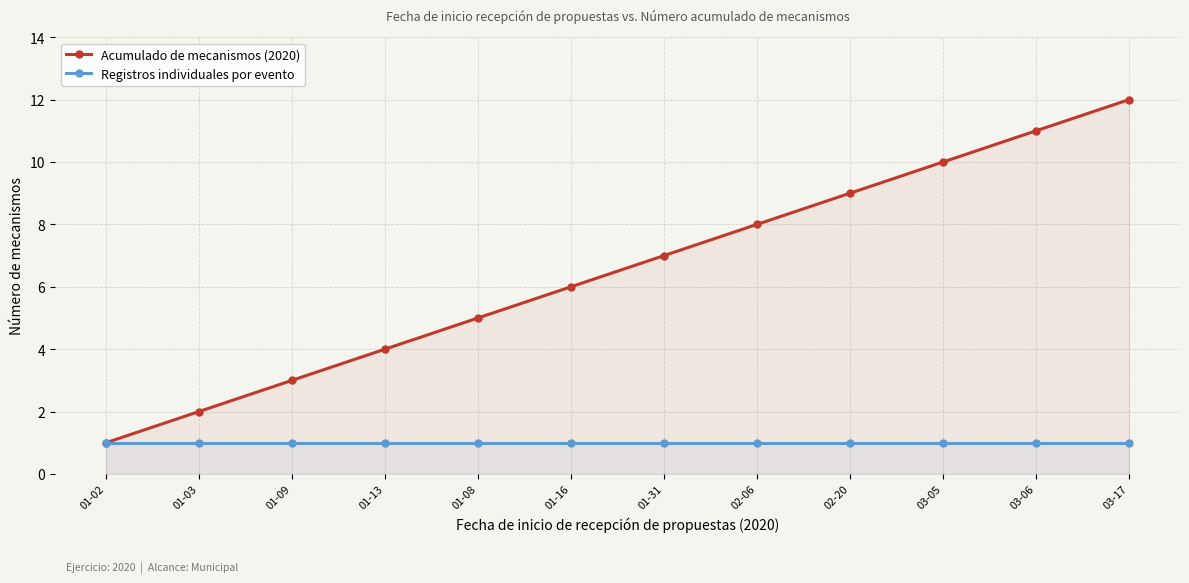

Which label corresponds to the largest value in the chart?

03-17